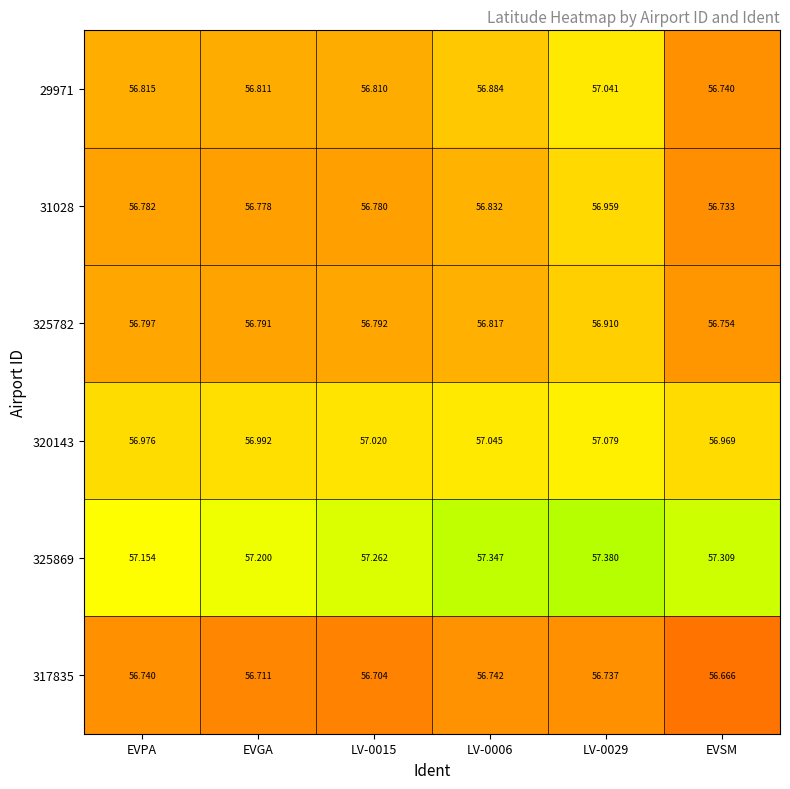

Where is 317835 nearest to the value 56?

EVSM